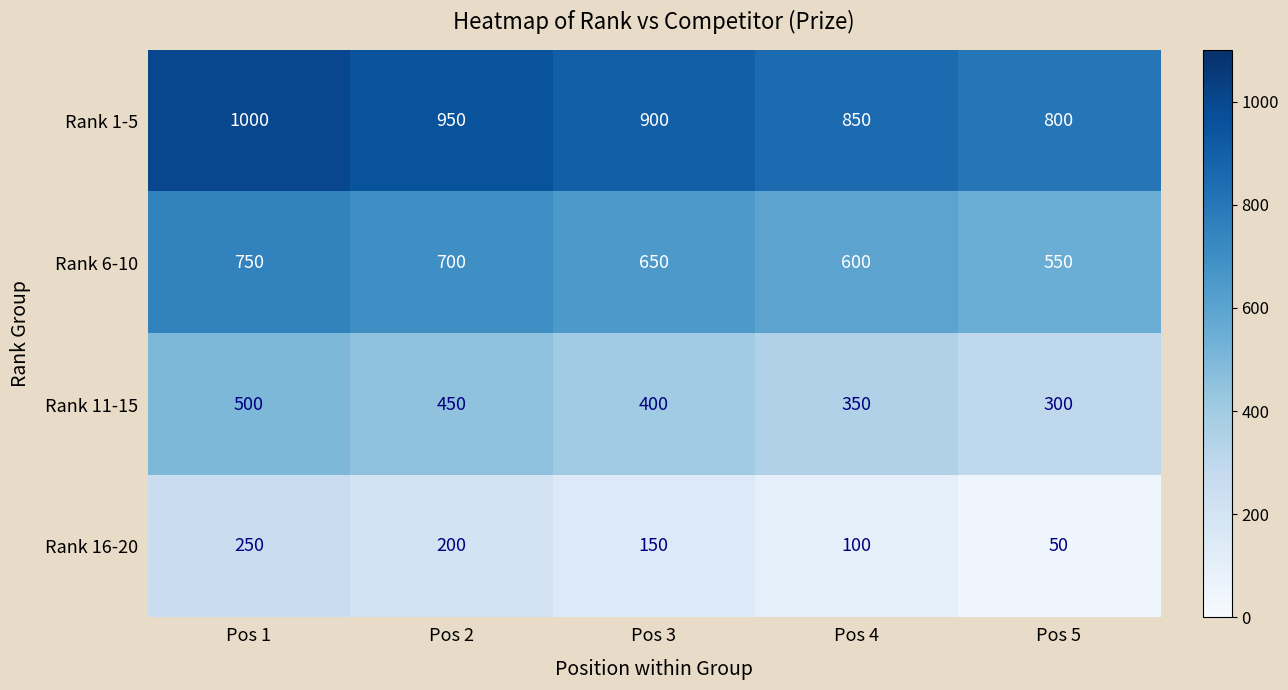

What is the minimum value shown in the chart?

50